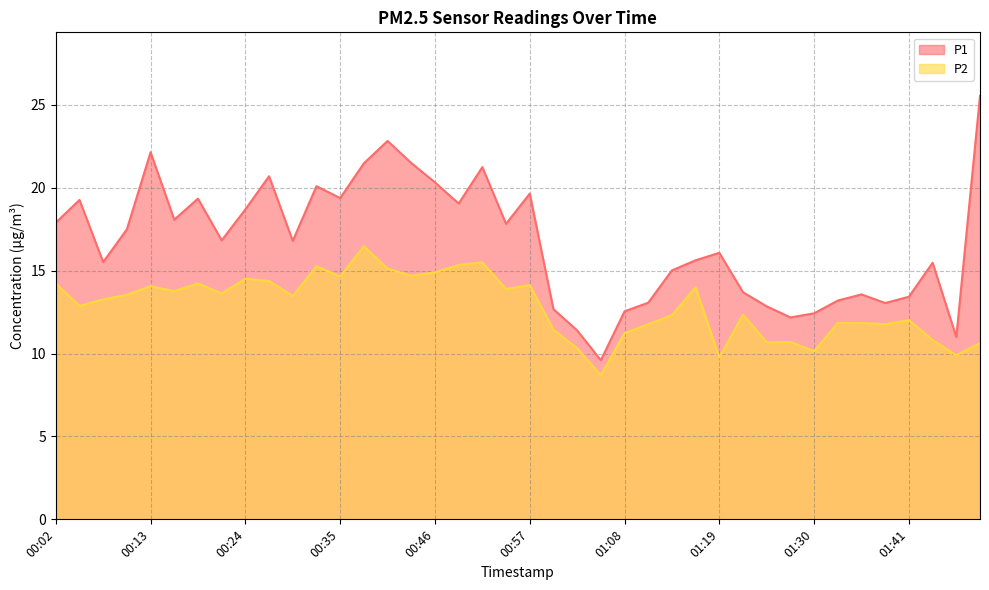

In P1, how many points are lower than both neighbors (excluding endpoints)?

11